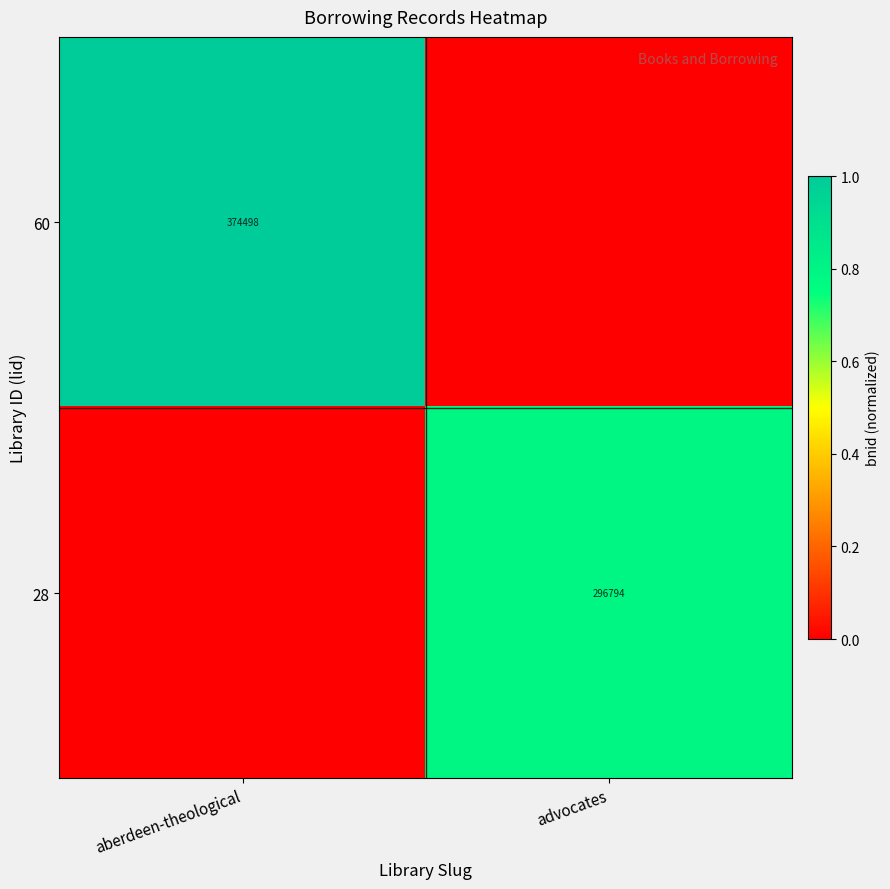

Count the number of data series in this chart.

2